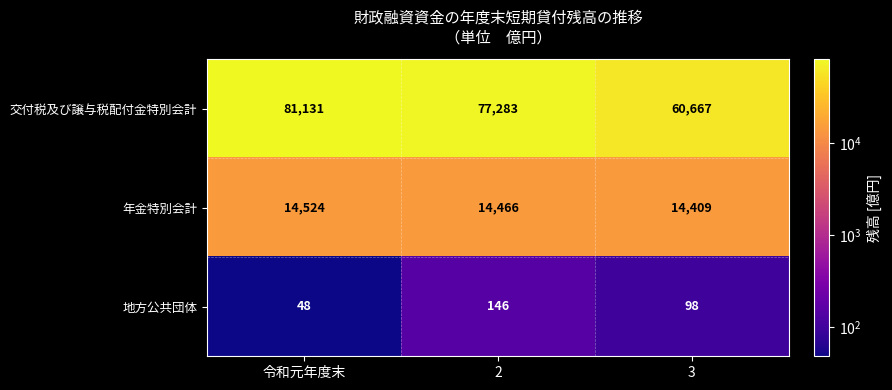

How many 年金特別会計 values are between 14409 and 14524?

3